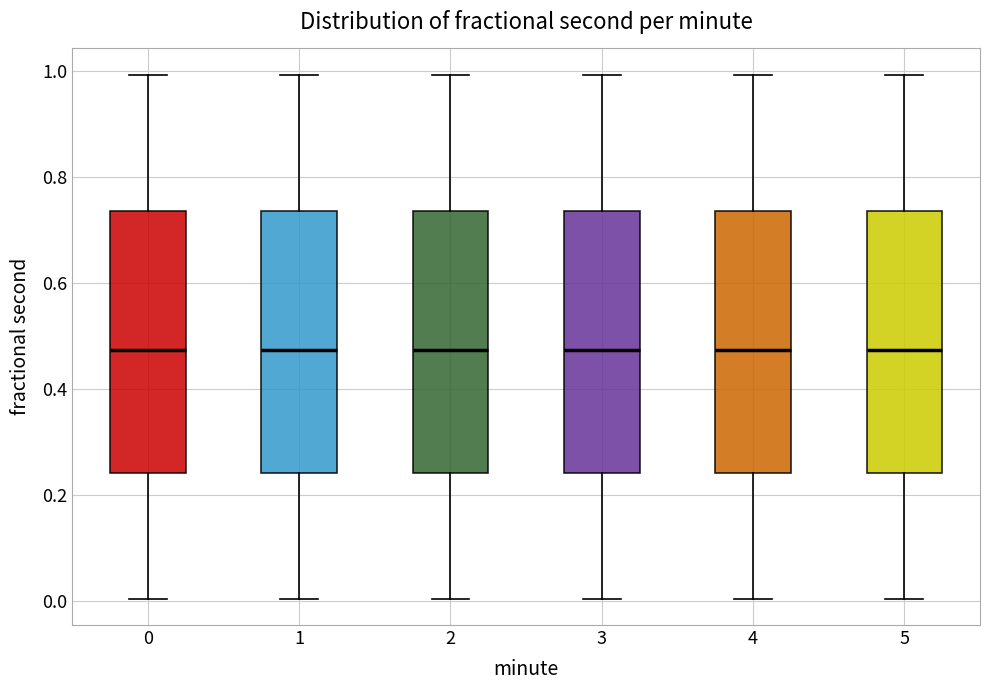

Reading left to right, transcribe this box plot: for each box, give where its median line is, the range the box spans, and where its two whiskers end, as read against the y-axis. The values are not printed on the chart, so give them approximately, as read against the axis.

0: median 0.48, box 0.24 to 0.74, whiskers 0.00 to 1.00
1: median 0.48, box 0.24 to 0.74, whiskers 0.00 to 1.00
2: median 0.48, box 0.24 to 0.74, whiskers 0.00 to 1.00
3: median 0.48, box 0.24 to 0.74, whiskers 0.00 to 1.00
4: median 0.48, box 0.24 to 0.74, whiskers 0.00 to 1.00
5: median 0.48, box 0.24 to 0.74, whiskers 0.00 to 1.00